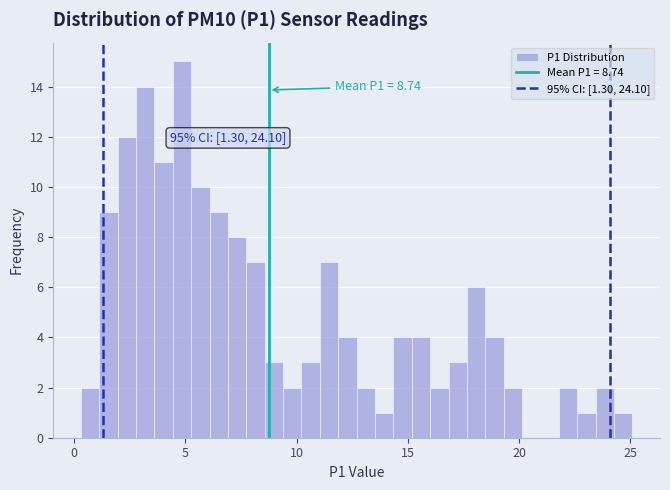

Read against the x-axis, roughly where is the centre of the tallest bar?

5.0